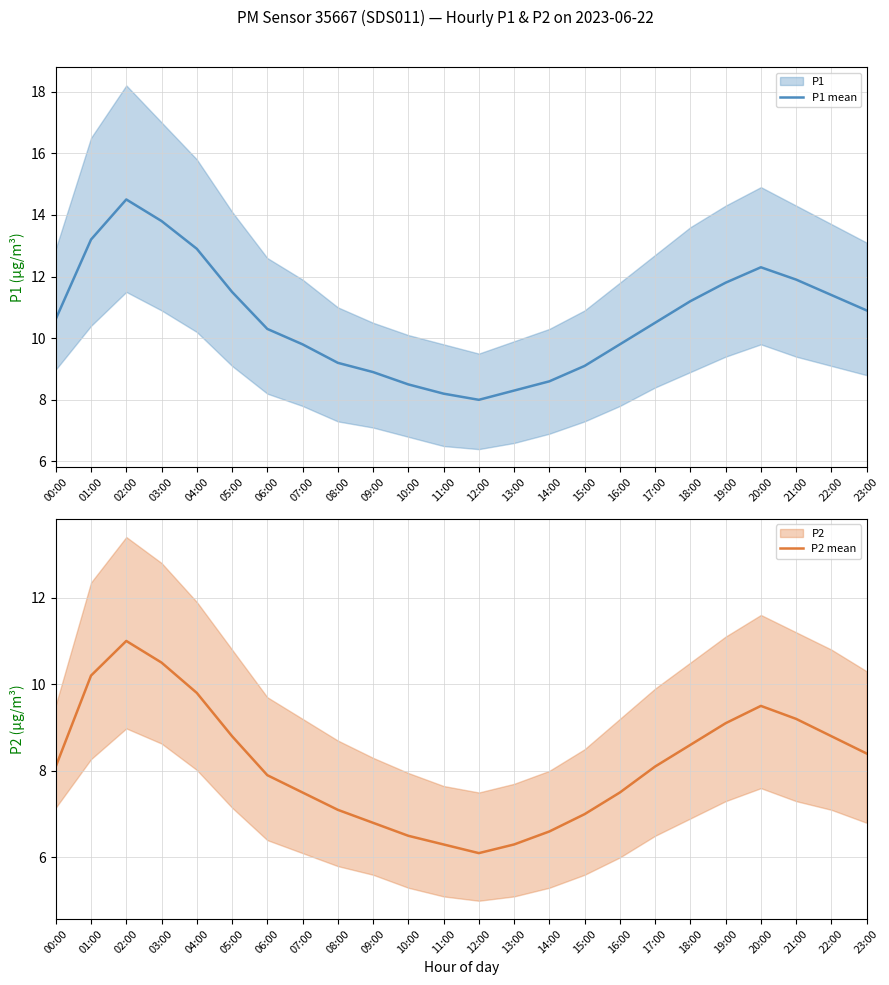

List the series in order of their overall mean, lowest first.

P2 mean, P1 mean